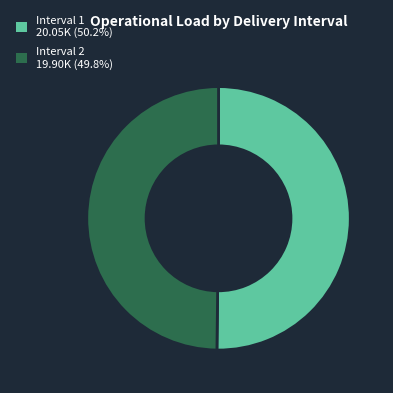

Do Interval 1 20.05K (50.2%) and Interval 2 19.90K (49.8%) together represent more than half of the pie?

Yes